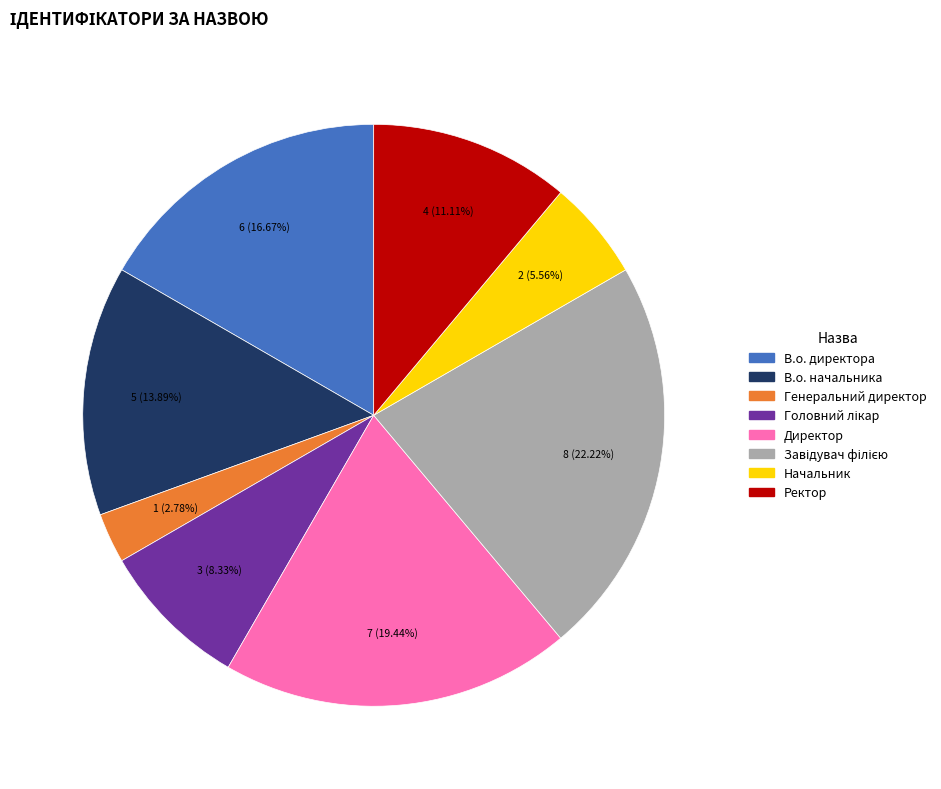

Does any single category account for the majority?

No